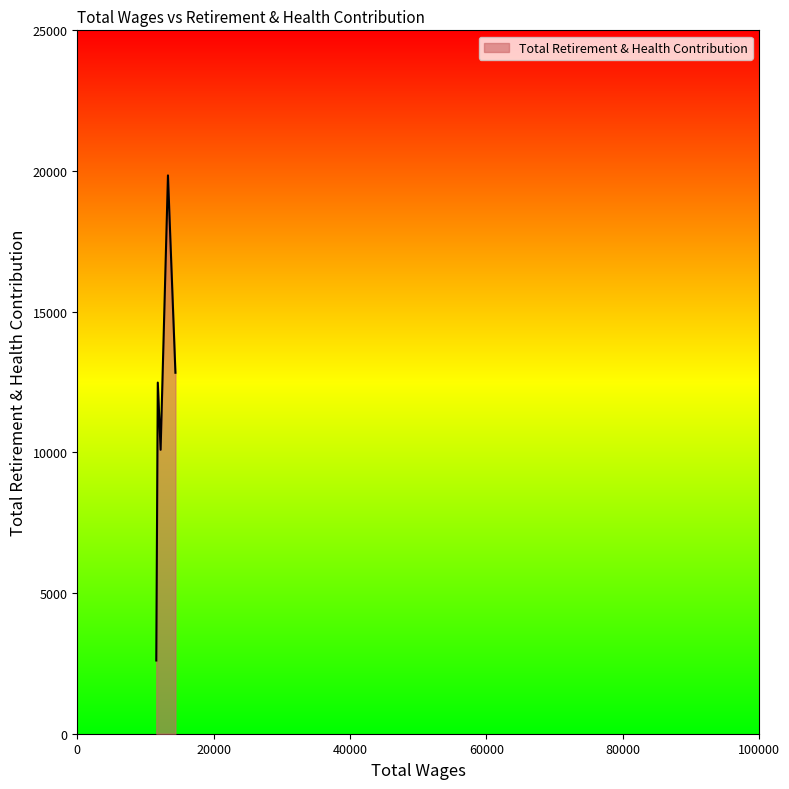

What is the difference between the maximum and minimum values?

17241